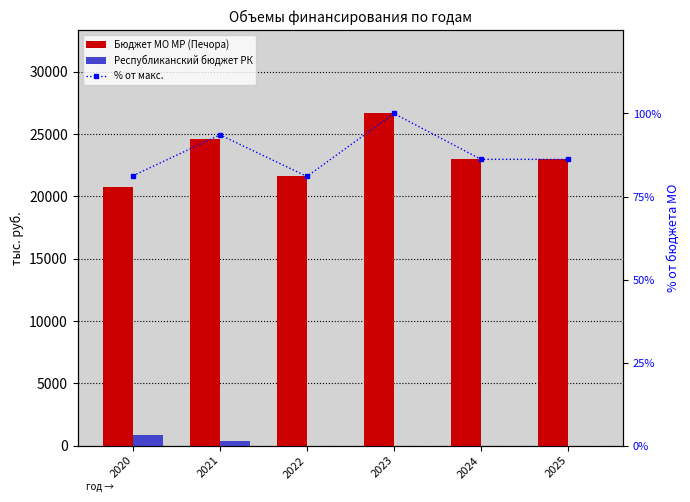

What is the sum of all Республиканский бюджет РК values?

1230.3